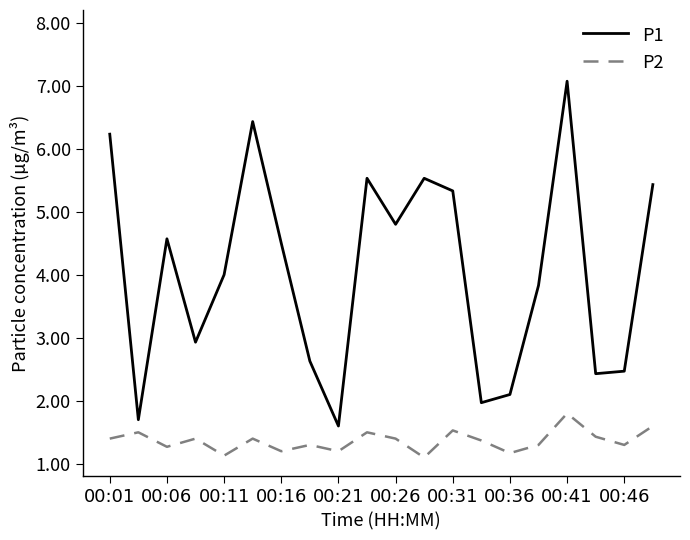

True or false: P2 and P1 cross at least once.

False